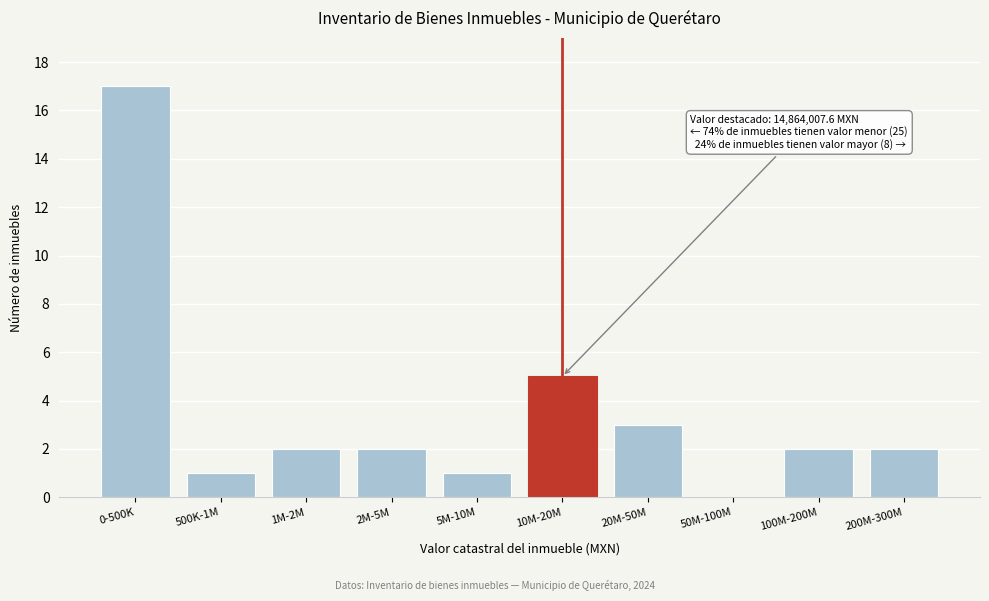

Reading left to right, extract all data points from this chart.

0-500K=17	500K-1M=1	1M-2M=2	2M-5M=2	5M-10M=1	10M-20M=5	20M-50M=3	50M-100M=0	100M-200M=2	200M-300M=2